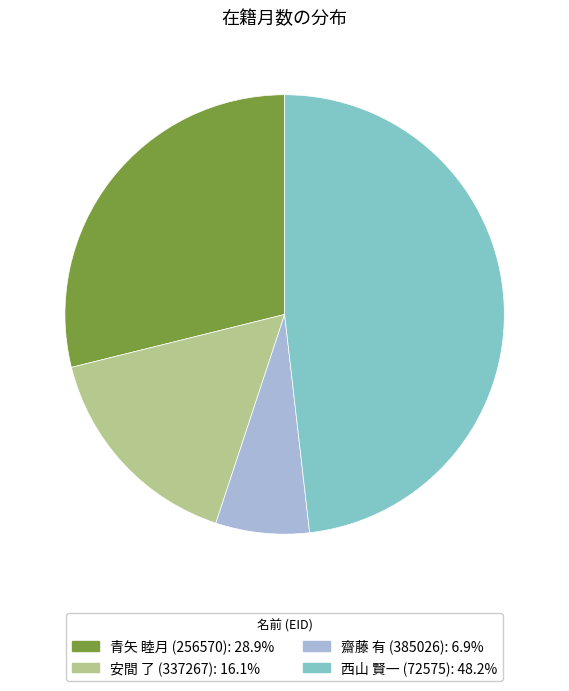

Is the sum of 齋藤 有 (385026): 6.9% and 西山 賢一 (72575): 48.2% greater than half?

Yes